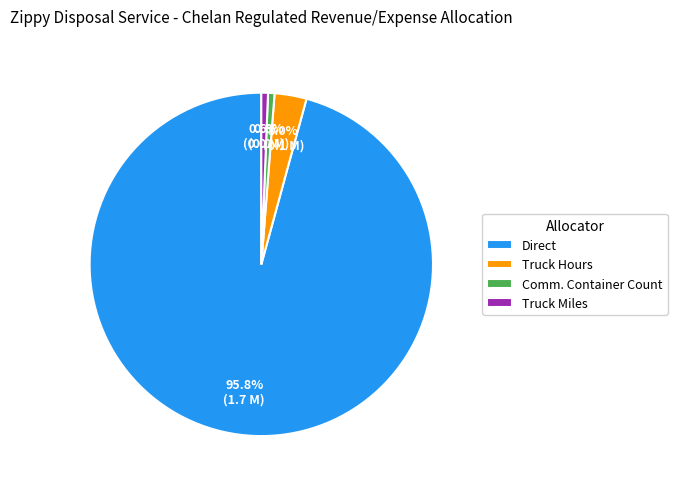

How much of the chart is everything except Direct?

4.2%